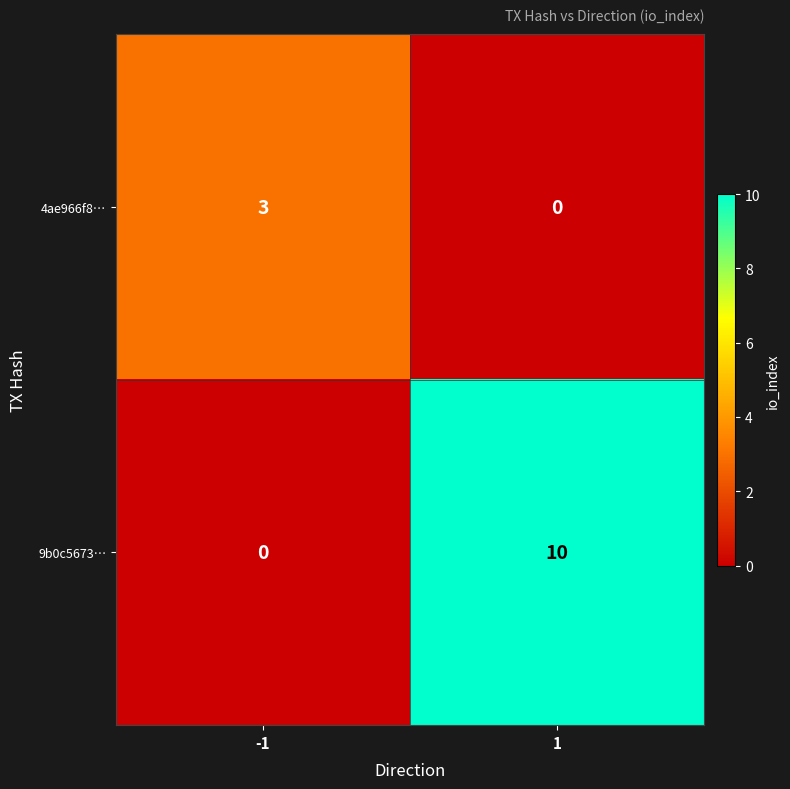

What is the sum of all 4ae966f8… values?

3